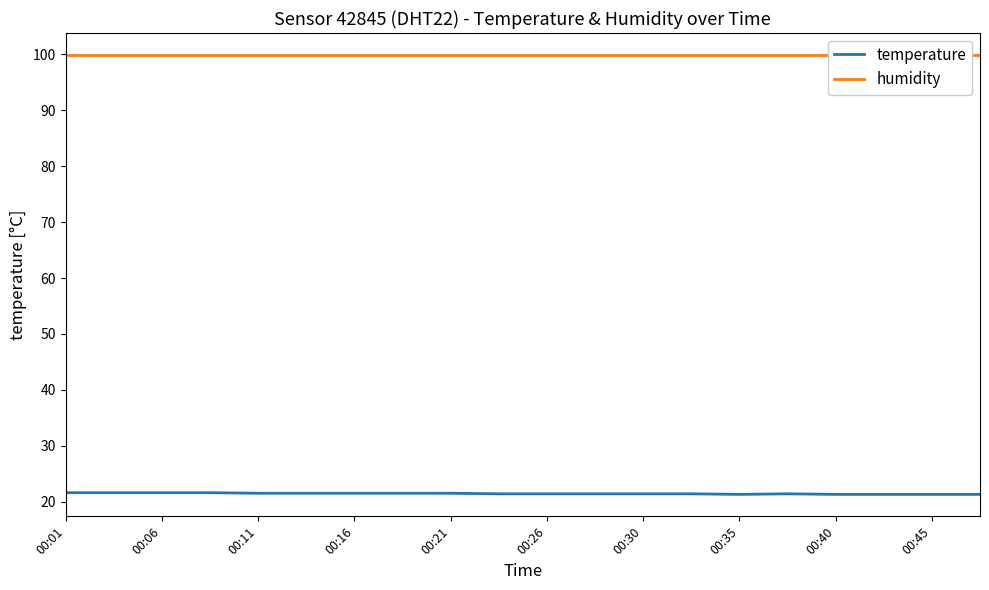

Reading left to right, transcribe all the data shown in this chart.

temperature: 21.6	21.6	21.6	21.6	21.5	21.5	21.5	21.5	21.5	21.4	21.4	21.4	21.4	21.4	21.3	21.4	21.3	21.3	21.3	21.3
humidity: 99.9	99.9	99.9	99.9	99.9	99.9	99.9	99.9	99.9	99.9	99.9	99.9	99.9	99.9	99.9	99.9	99.9	99.9	99.9	99.9